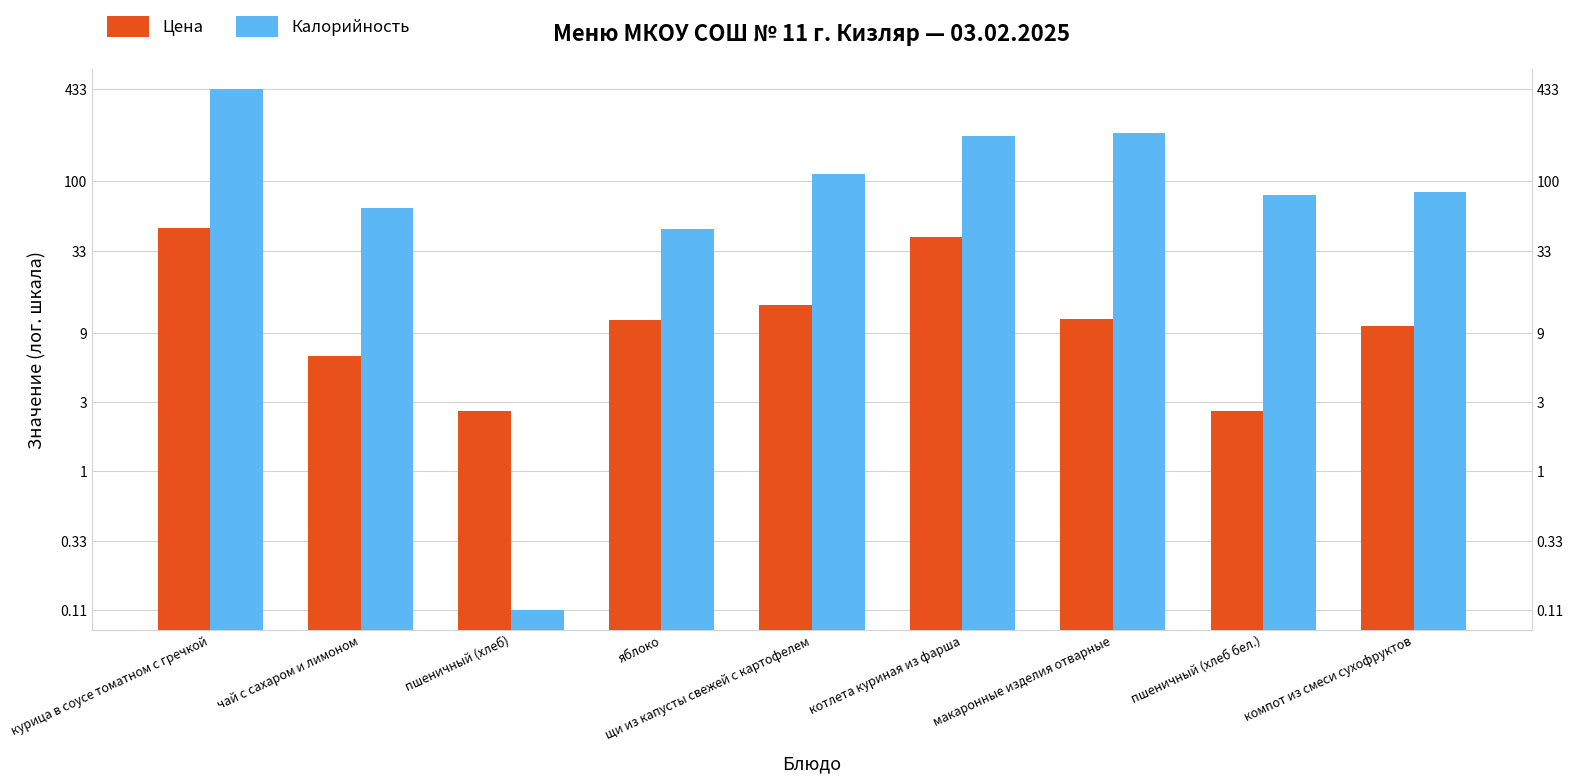

Which series changed the most between чай с сахаром и лимоном and пшеничный (хлеб)?

Калорийность